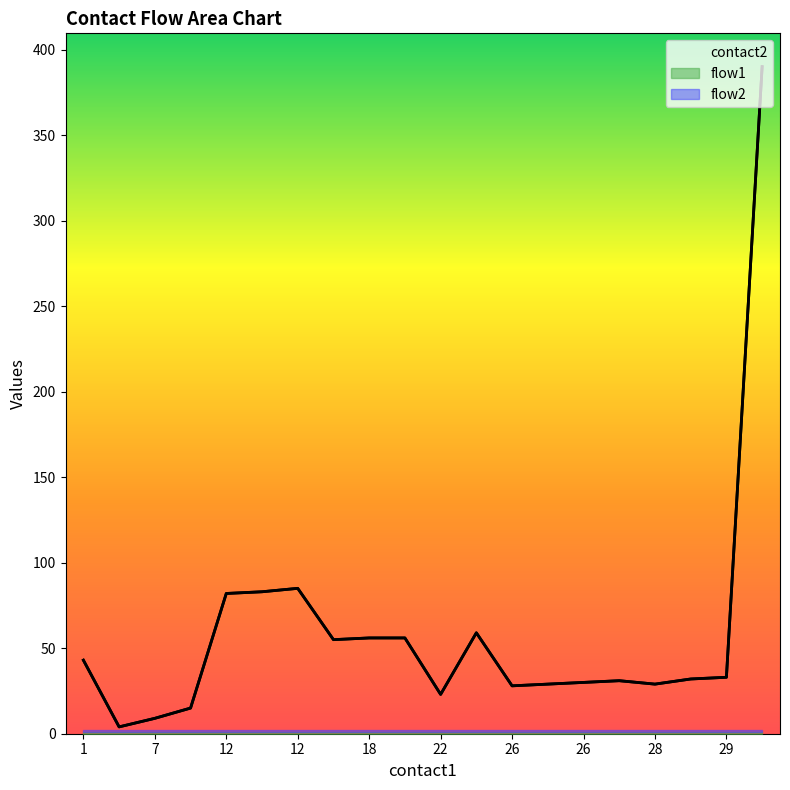

What is the maximum value for flow1?

1